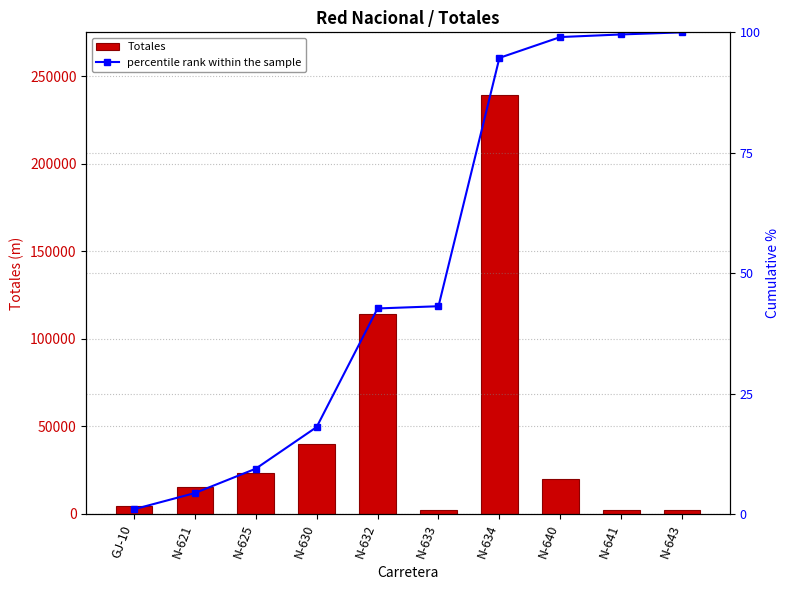

What is the spread (max minus min) of values at GJ-10?

4519.0